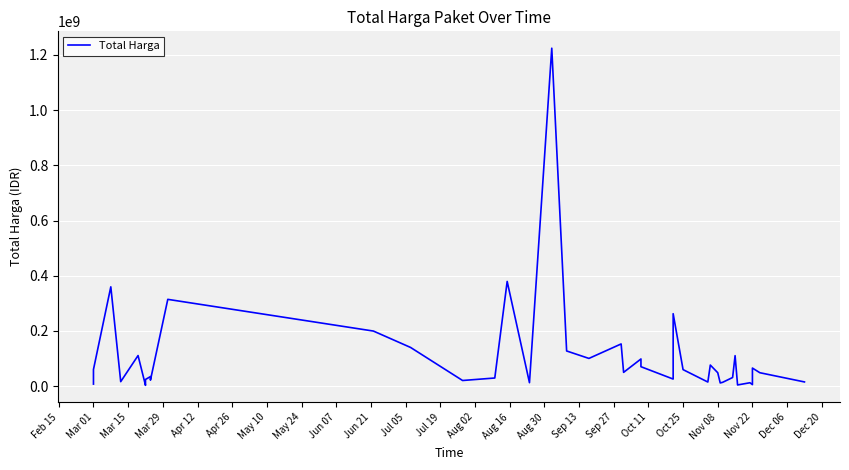

Reading left to right, what are all the values shown in this chart?

6936000	59935000	359500000	15787200	110389990	2395750	23680800	34132505	27720000	21231000	314121780	199200000	139800000	19950000	29000000	379075000	12000000	1224682000	127000000	100000000	152477000	49478000	98000000	70000000	25200000	262118150	59375000	14400000	75920000	48140000	11100000	13442000	30800000	110000000	3825000	11800000	5093000	65000000	48140000	14750000